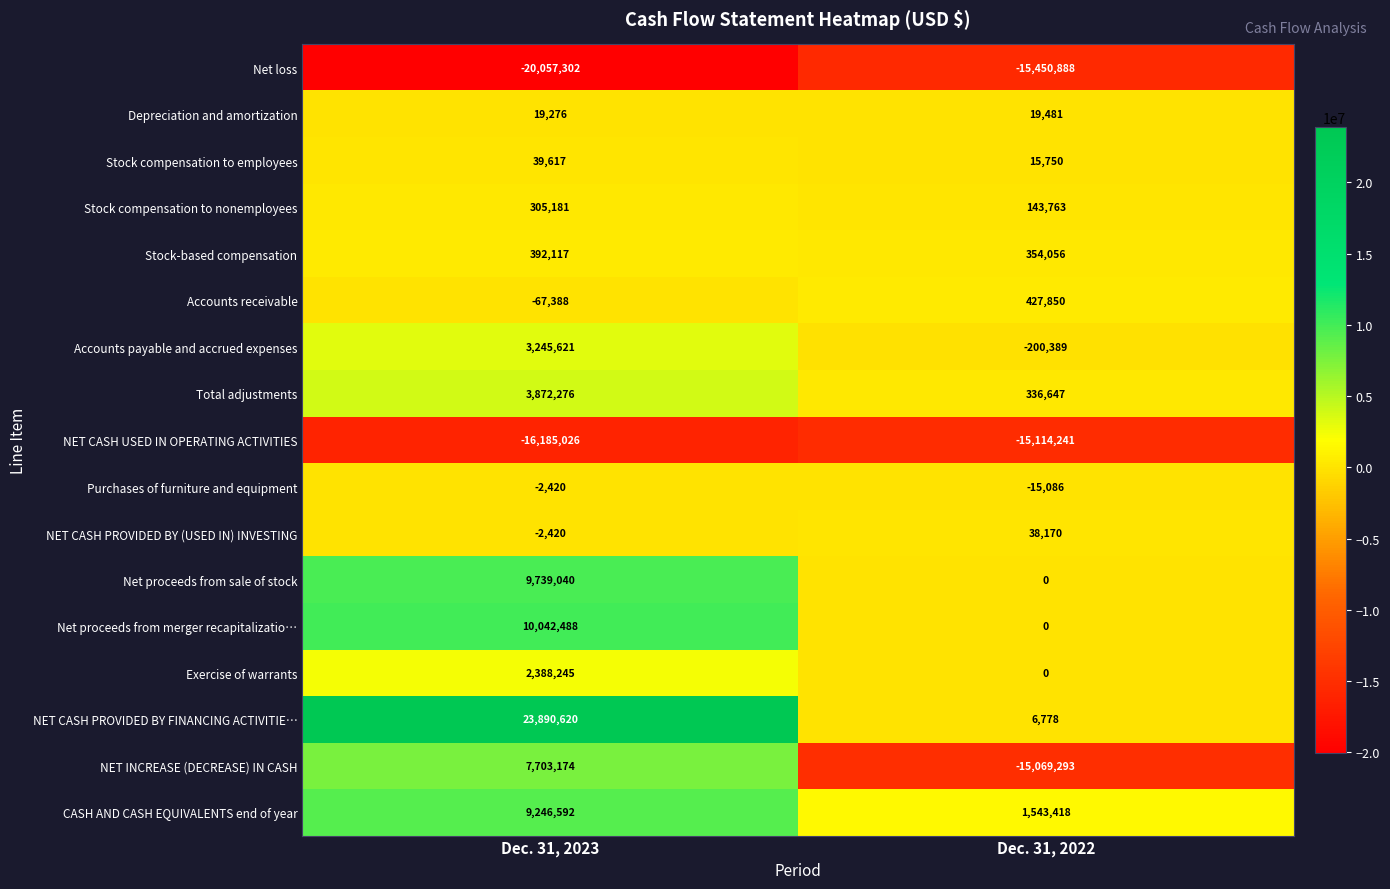

At which category does the chart reach its peak across all series?

Dec. 31, 2023